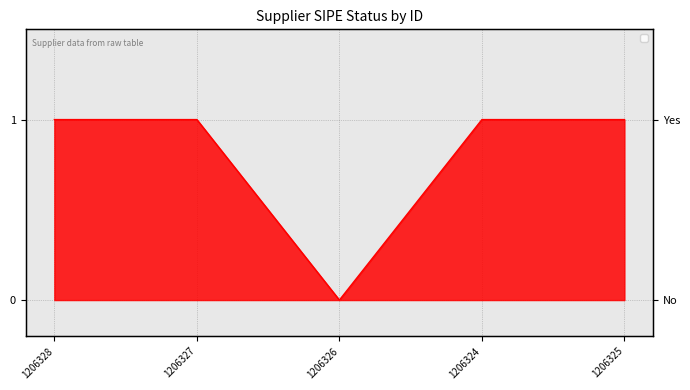

What is the label of the 5th point from the left?

1206325